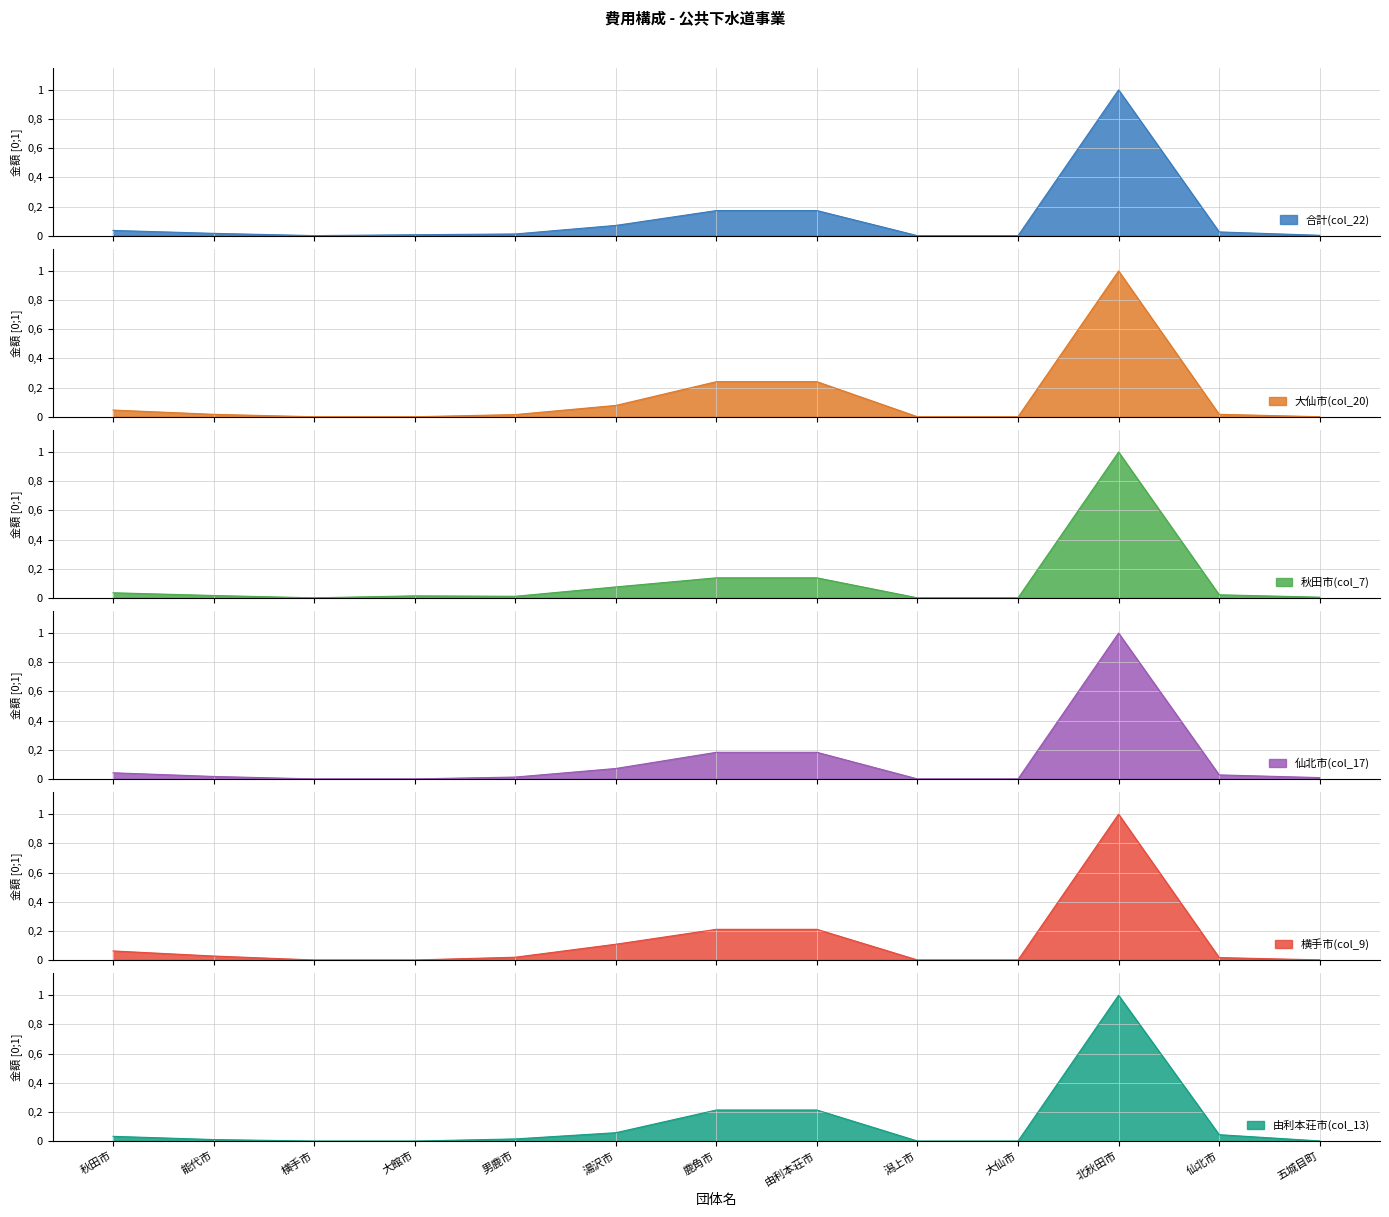

At how many categories does at least one series exceed 0?

12